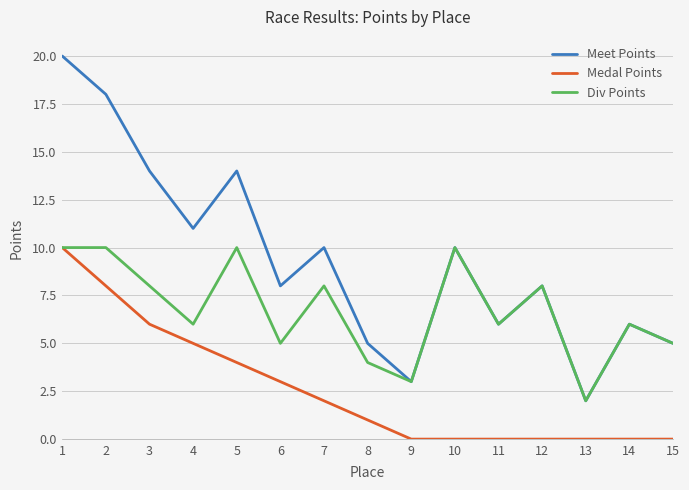

Is the value of Meet Points at 6 greater than the value of Div Points at 14?

Yes